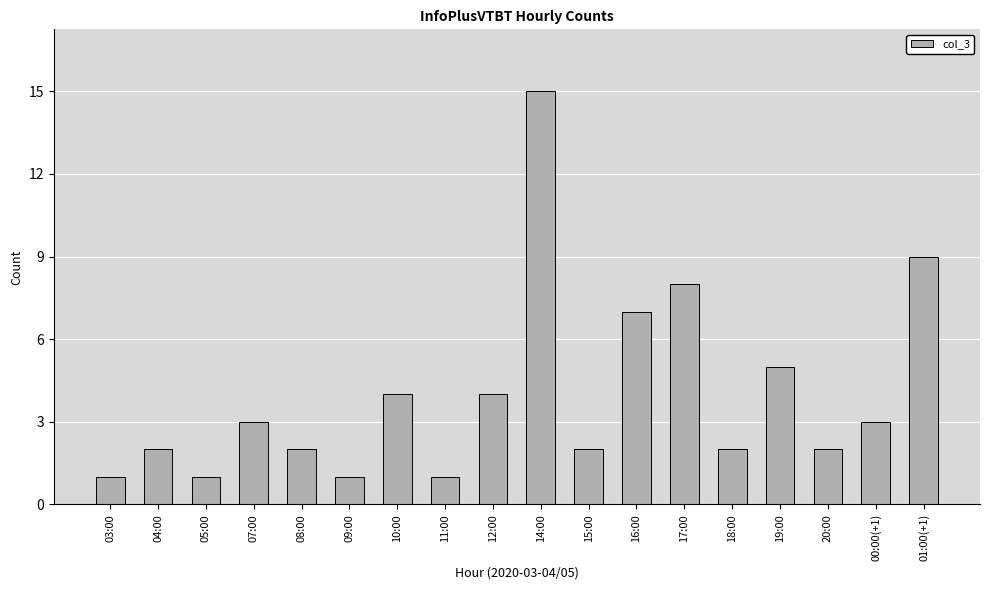

At which category does the chart reach its peak across all series?

14:00